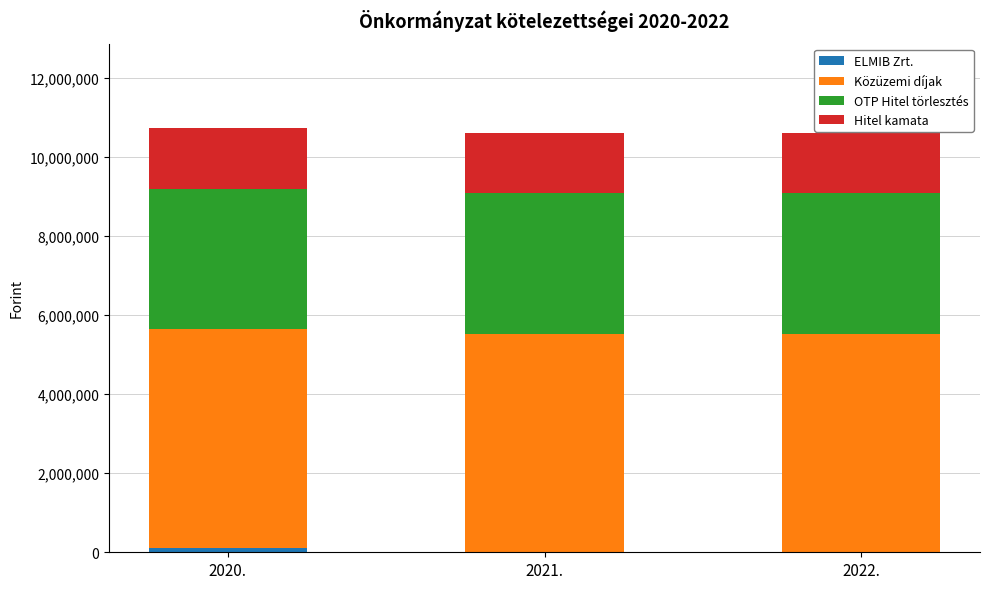

Where is Közüzemi díjak nearest to the value 5530000?

2020.